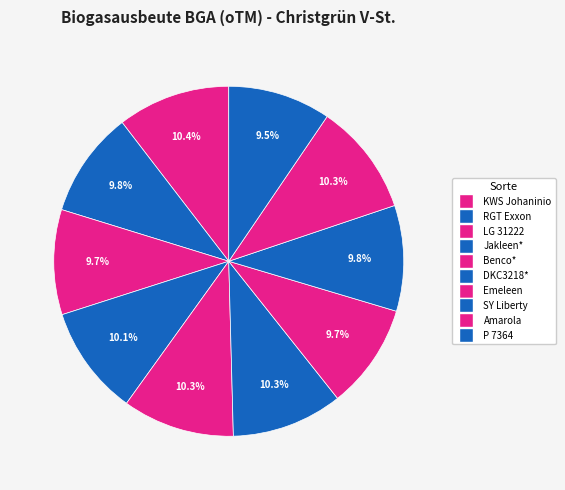

How many slices are in this pie chart?

10